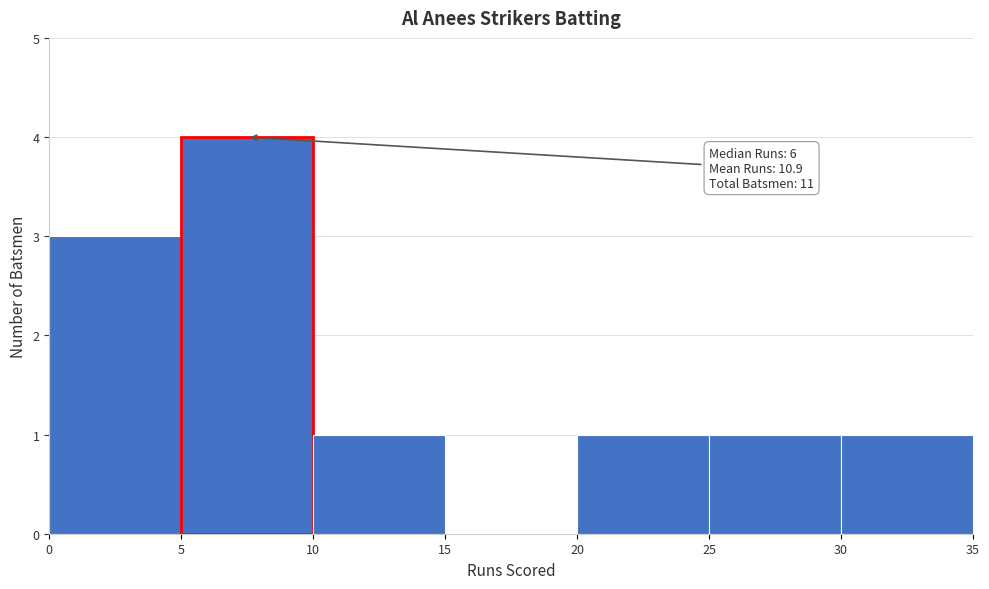

Over which range of the x-axis is the bar tallest?

5 to 10